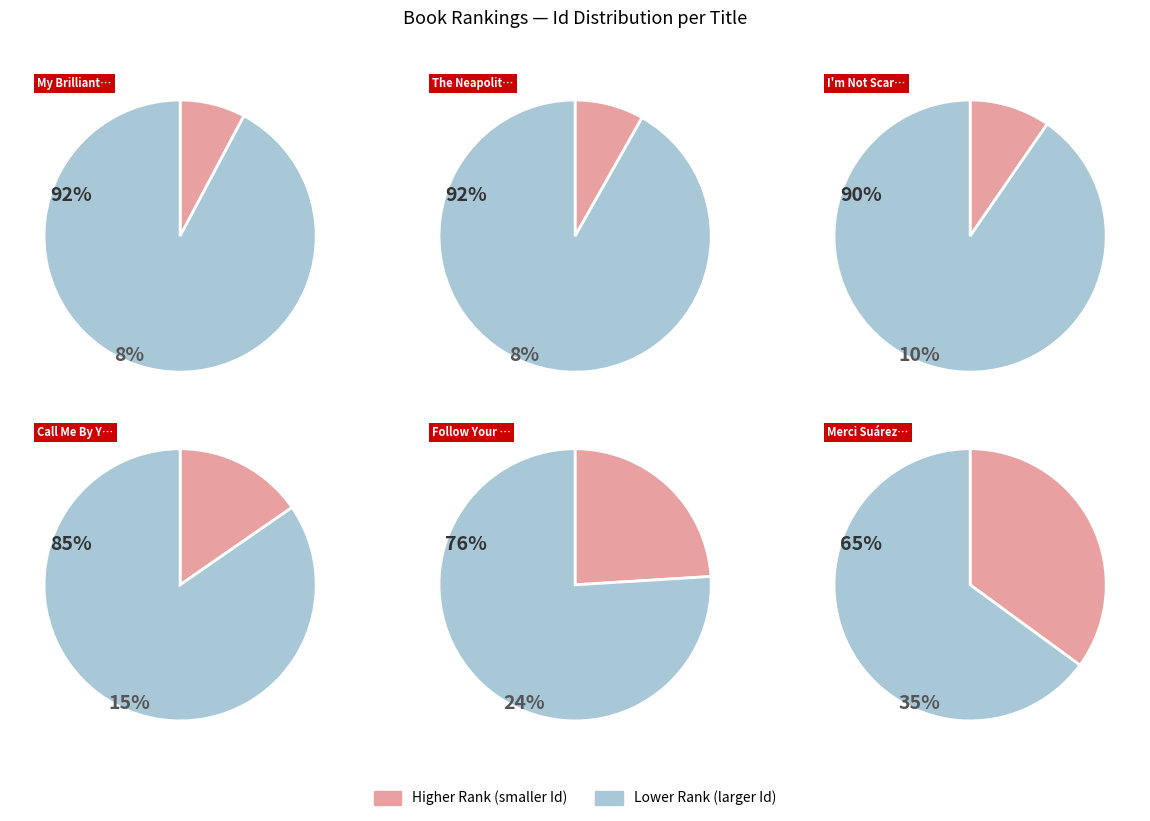

Combined, do Call Me By Your Name and Follow Your Heart account for over 50%?

No